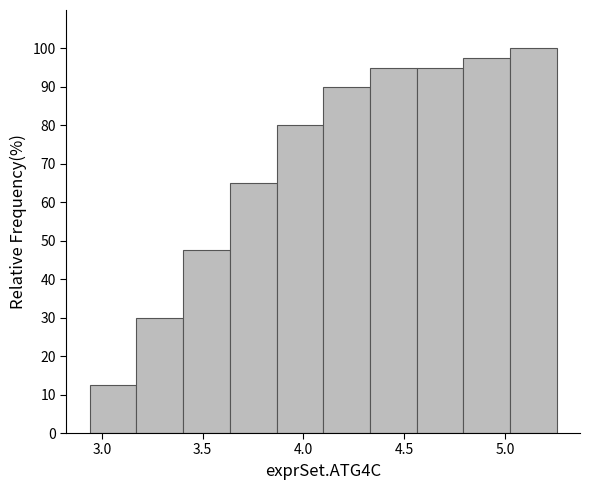

What is the height of the bar covering 2.95 to 3.15 on the x-axis? Neither the bar edges nor the heights are printed on the chart, so give them approximately, as read against the axes.

13